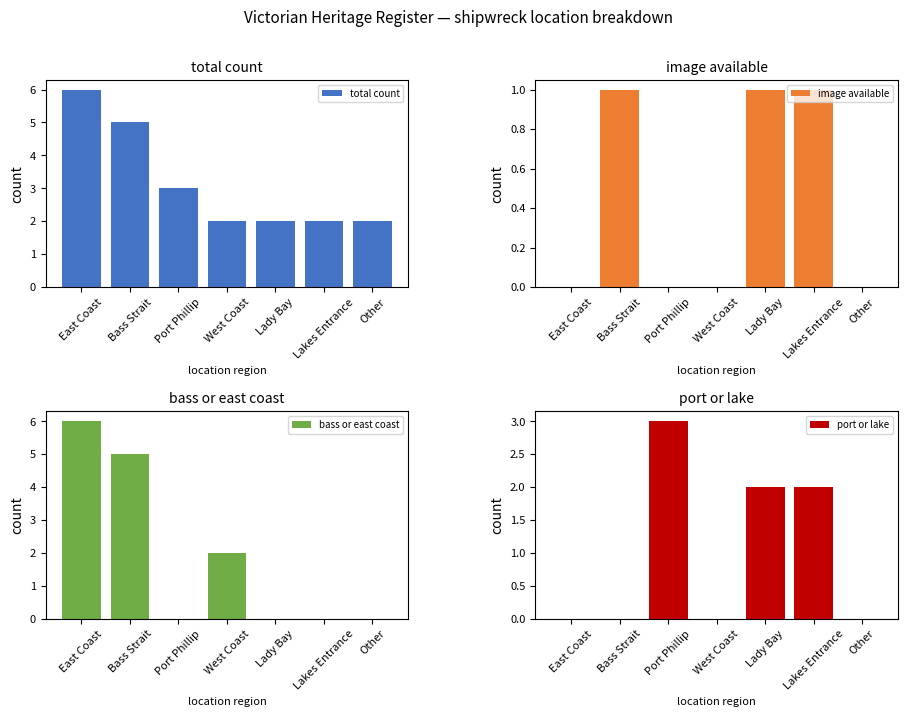

True or false: total count has a value of 2 at Other.

True